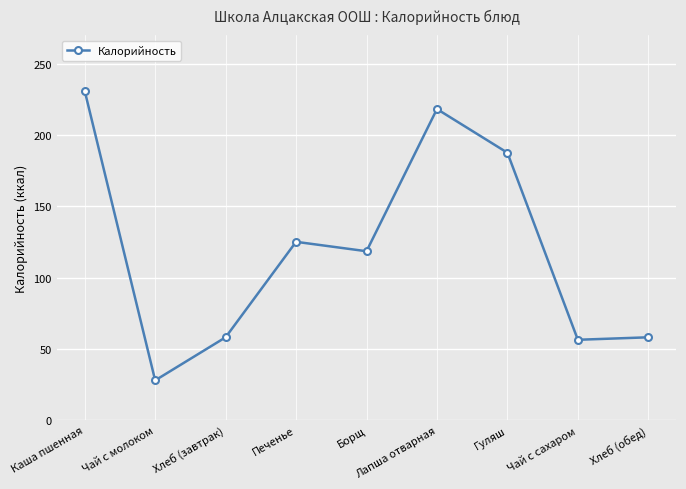

What is the change in value from Хлеб (завтрак) to Гуляш?

+129.4